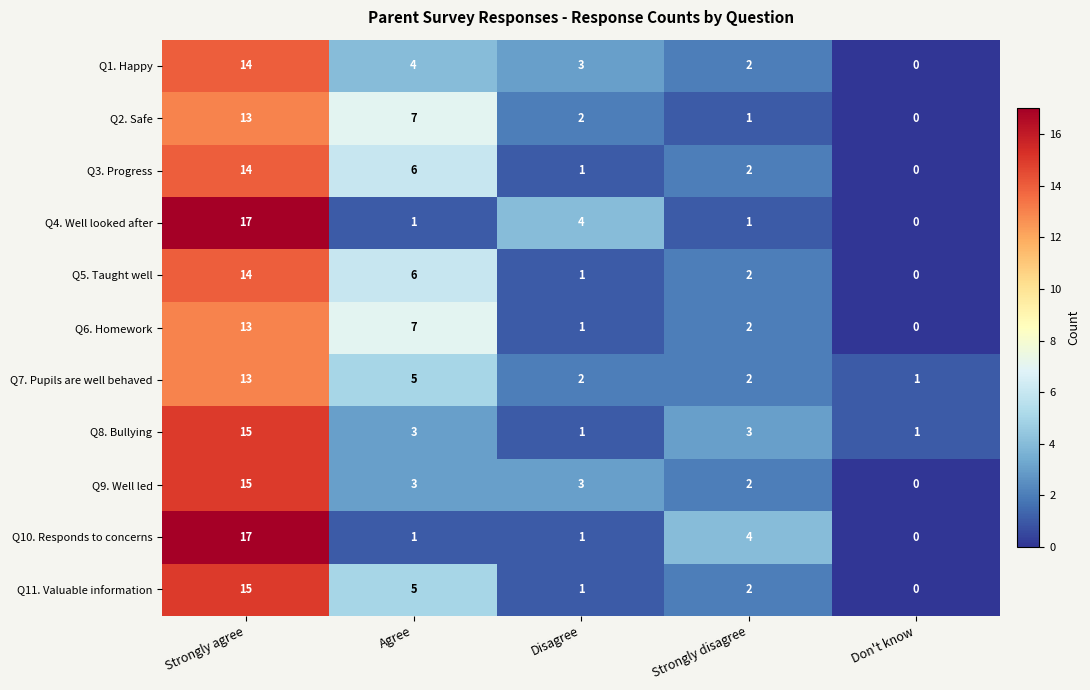

The Q4. Well looked after series shows 1 at Strongly disagree. True or false?

True